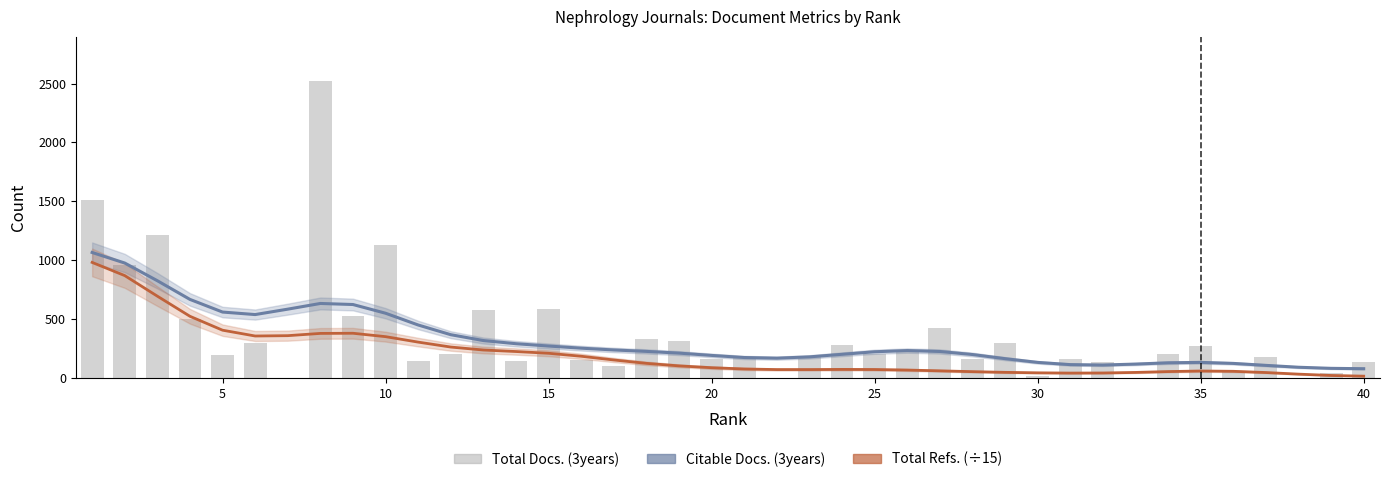

What are all the series names shown in the legend?

Citable Docs. (3years), Total Refs. (÷15), Total Docs. (3years)